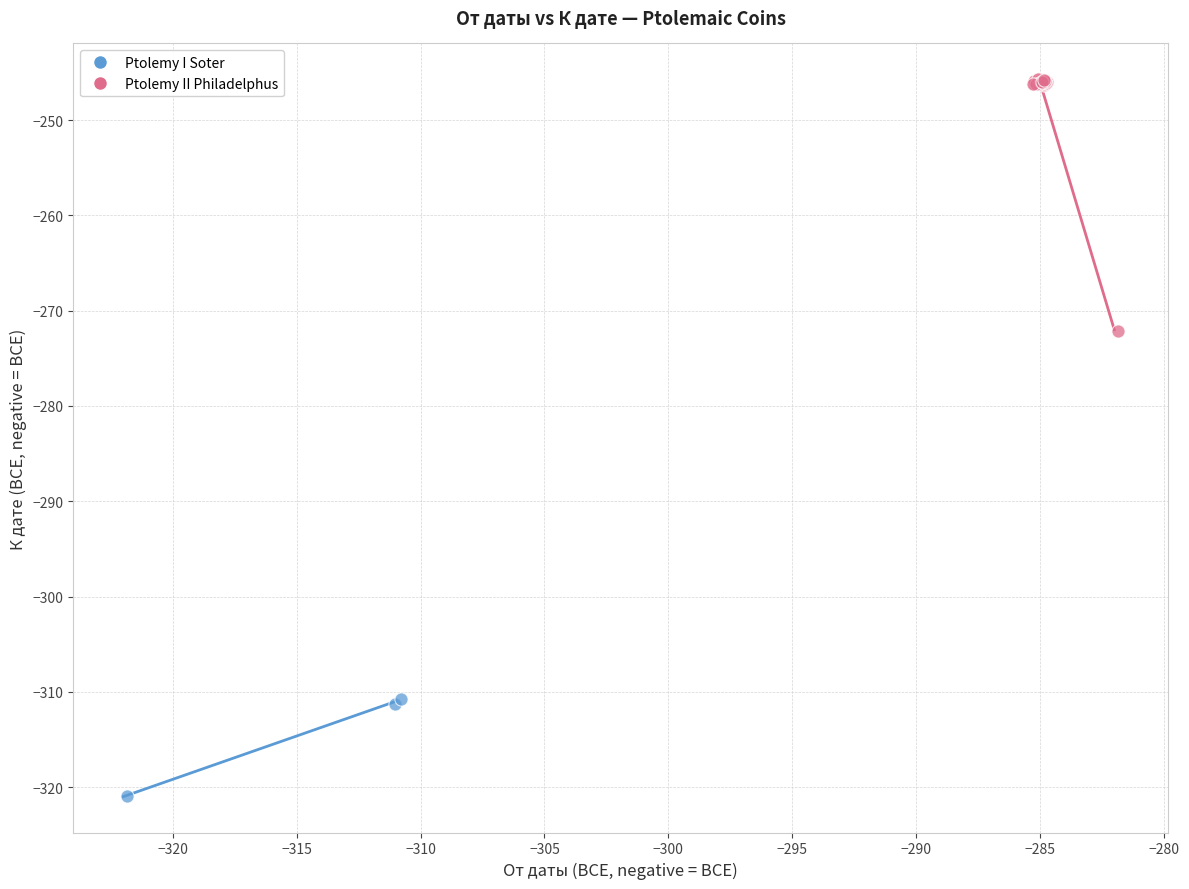

Which series contains the lowest Y value?

Ptolemy I Soter